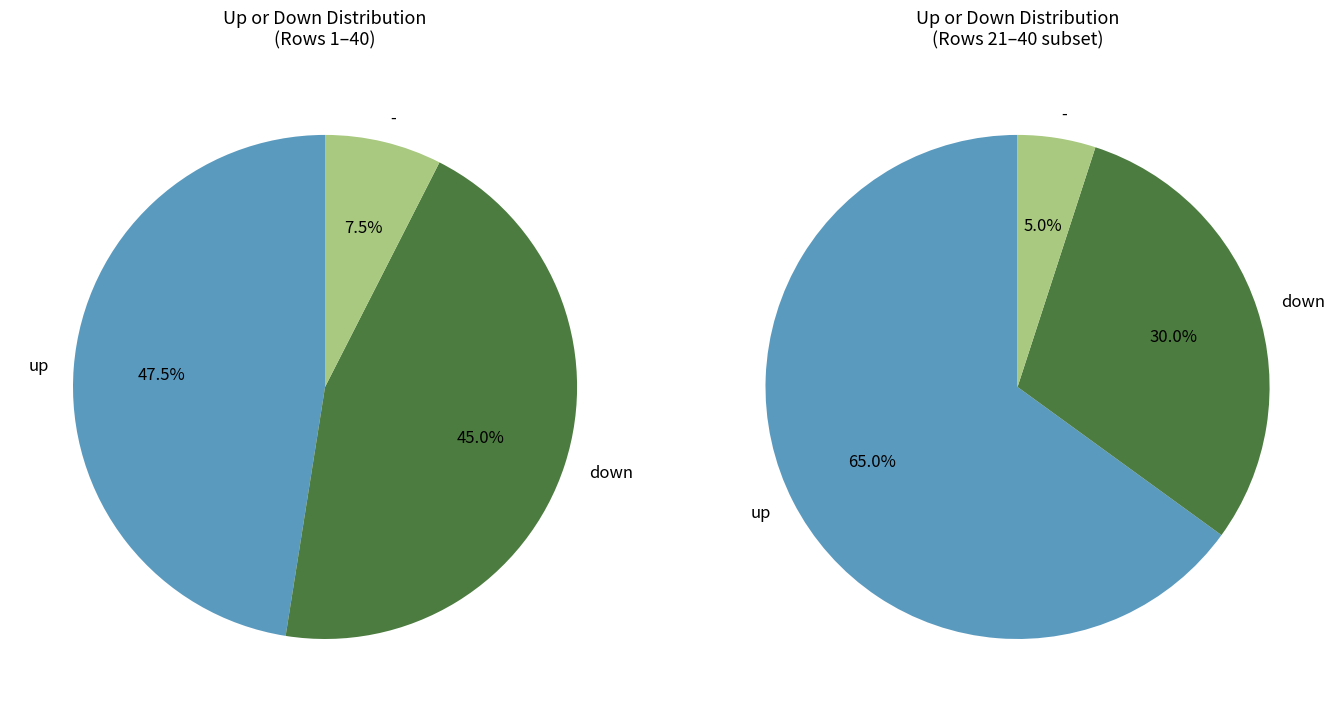

Is - the majority of the pie?

No